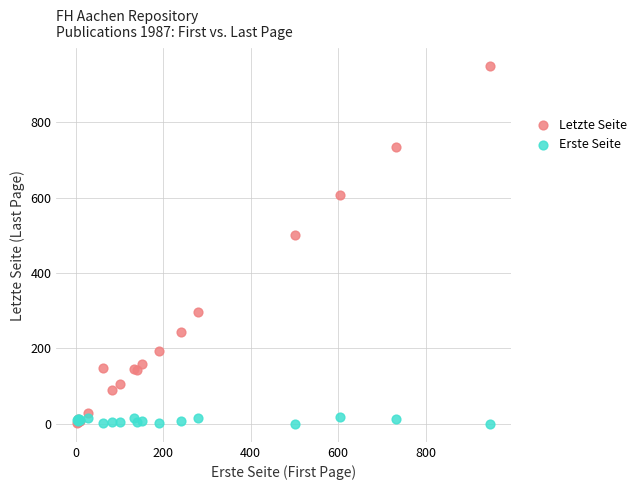

In the Letzte Seite series, what Y value is closest to 475?

502